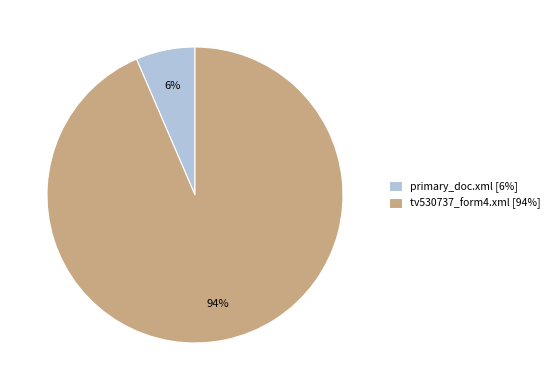

Rank the categories by value from lowest to highest.

primary_doc.xml, tv530737_form4.xml